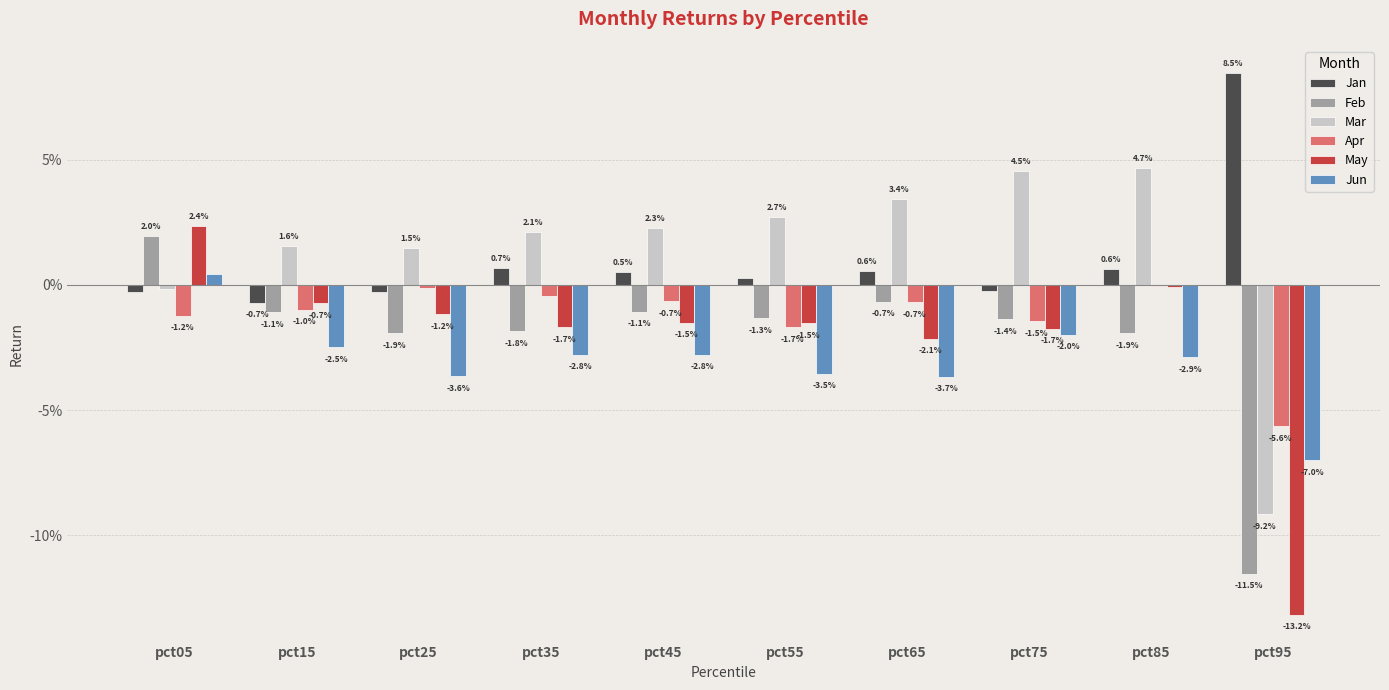

Which series has the largest total across all categories?

Mar